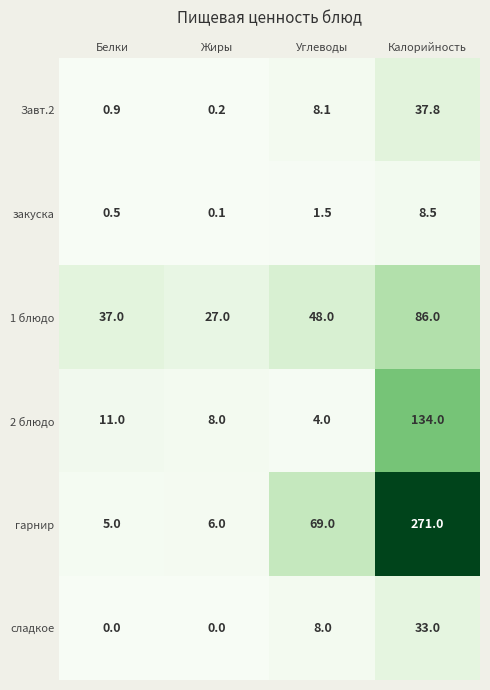

Which label corresponds to the largest value in the chart?

Калорийность